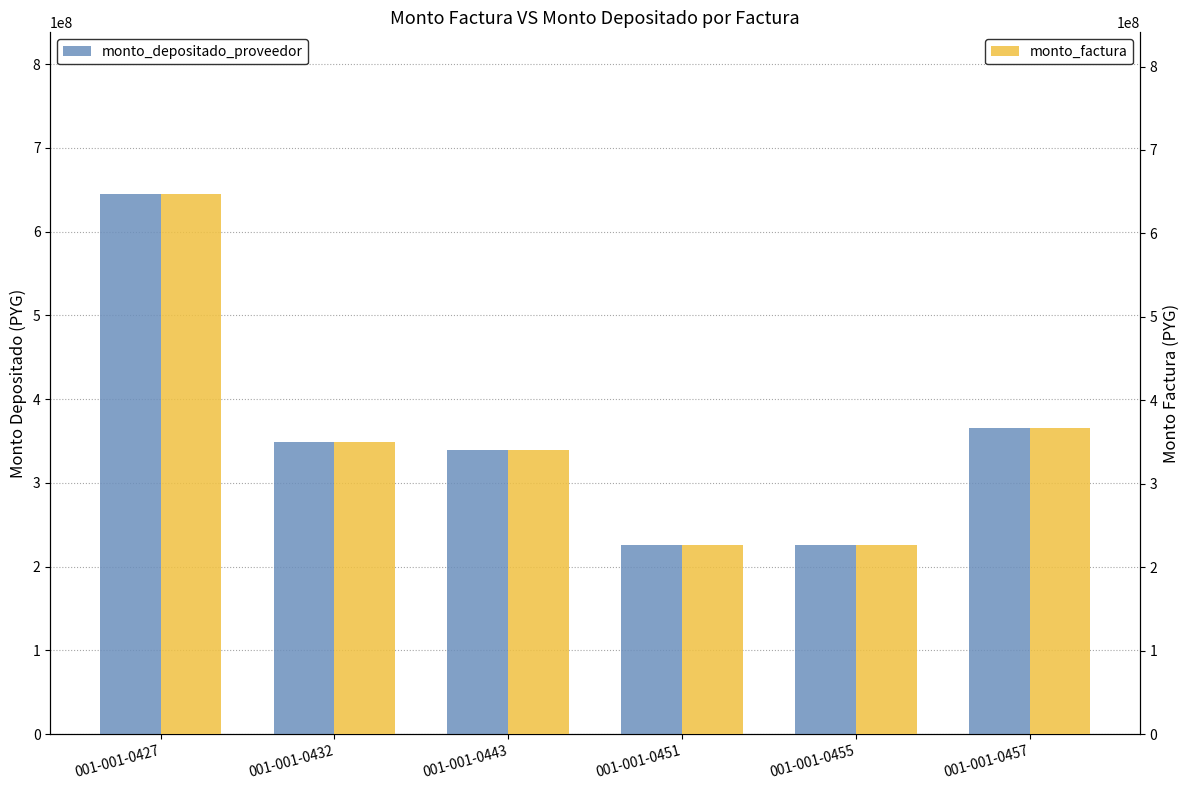

The monto_factura series shows 366576646 at 001-001-0457. True or false?

True